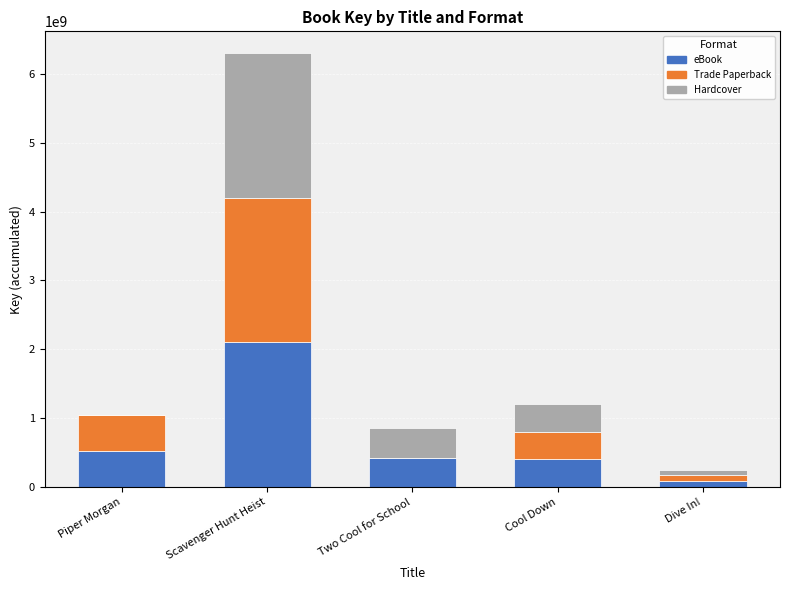

True or false: eBook has a value of 2100306694 at Scavenger Hunt Heist.

True